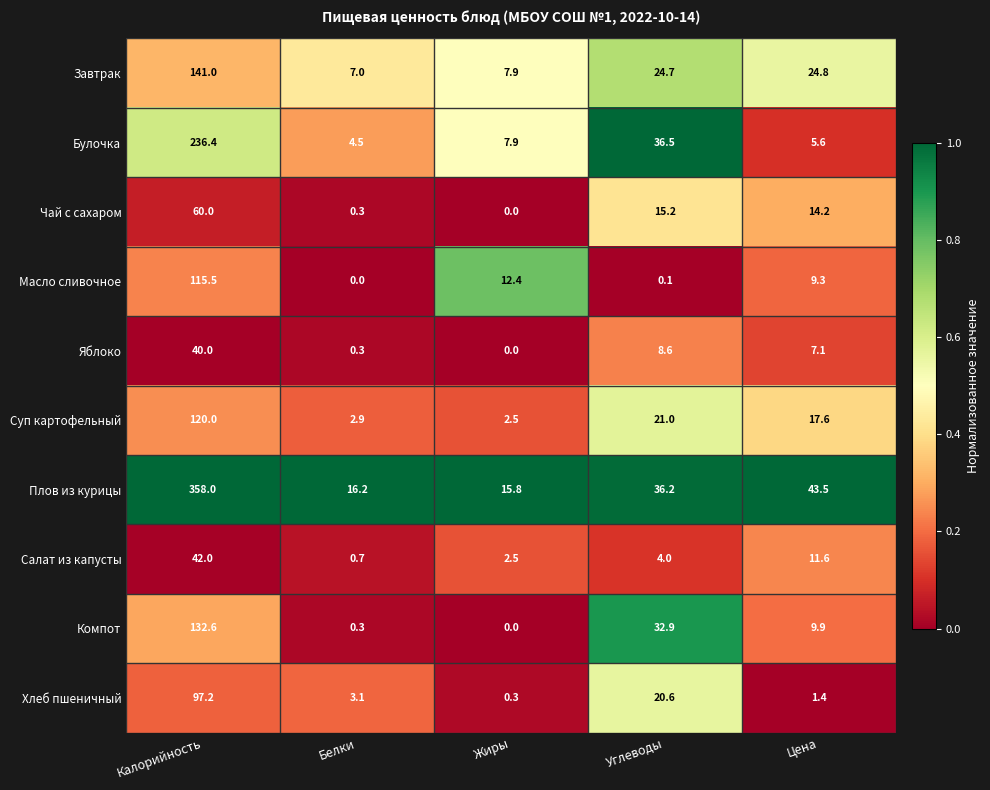

The value of Завтрак at Жиры is 12.3. True or false?

False